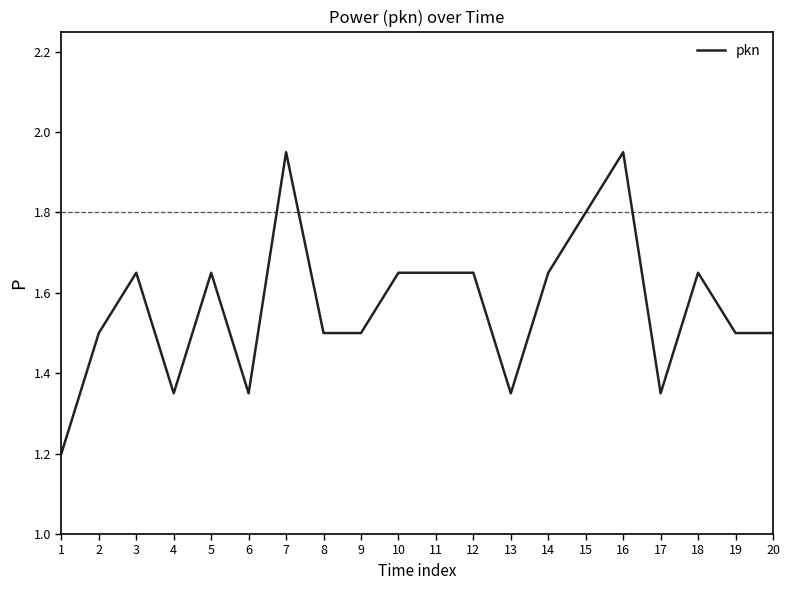

What is the smallest value displayed?

1.2